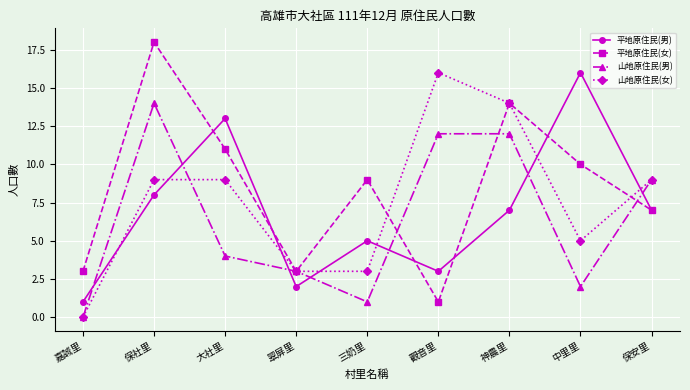

True or false: 平地原住民(男) has more than 0 points higher than both neighbors.

True